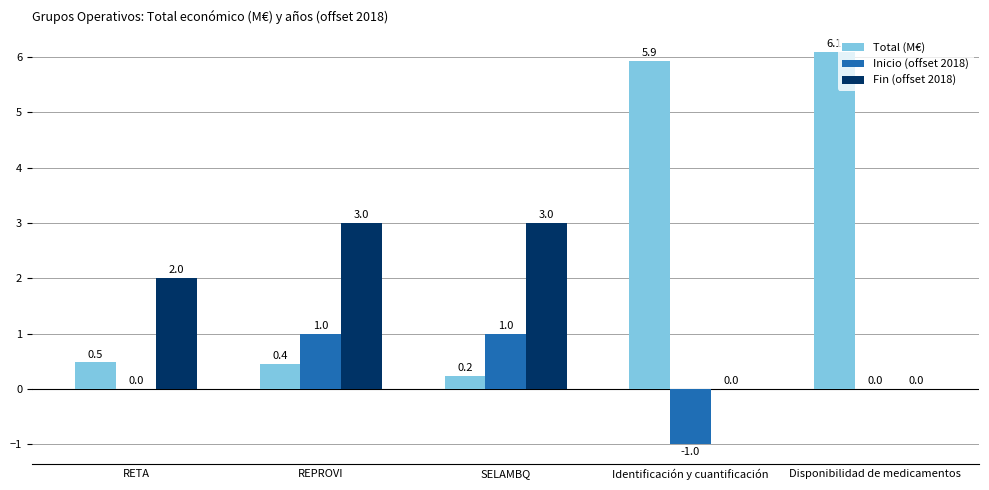

What is the sum of the Total (M€) values at SELAMBQ and Disponibilidad de medicamentos?

6.3